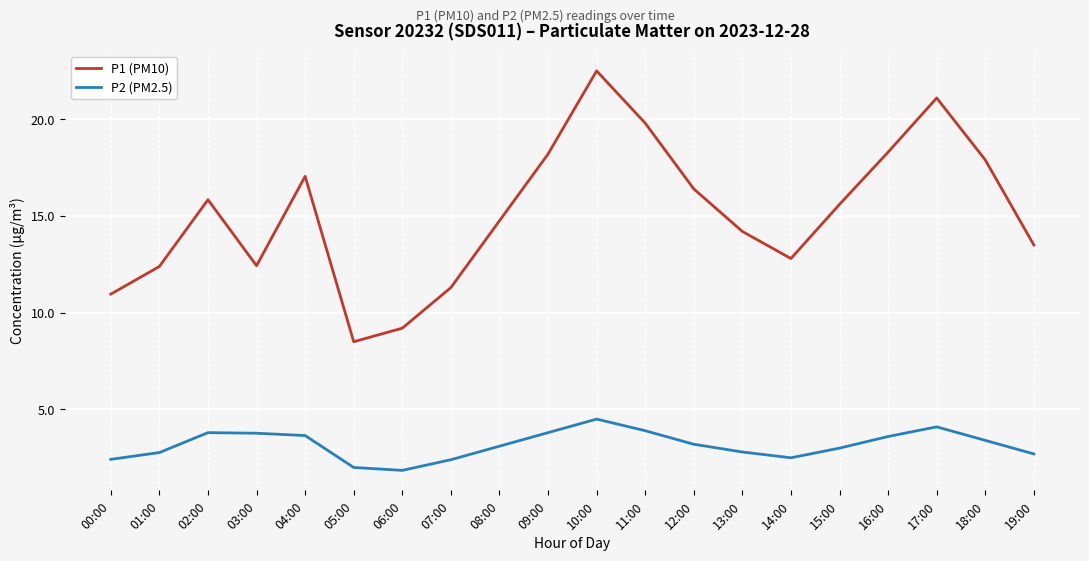

What is the difference between the P1 (PM10) values at 05:00 and 07:00?

2.8